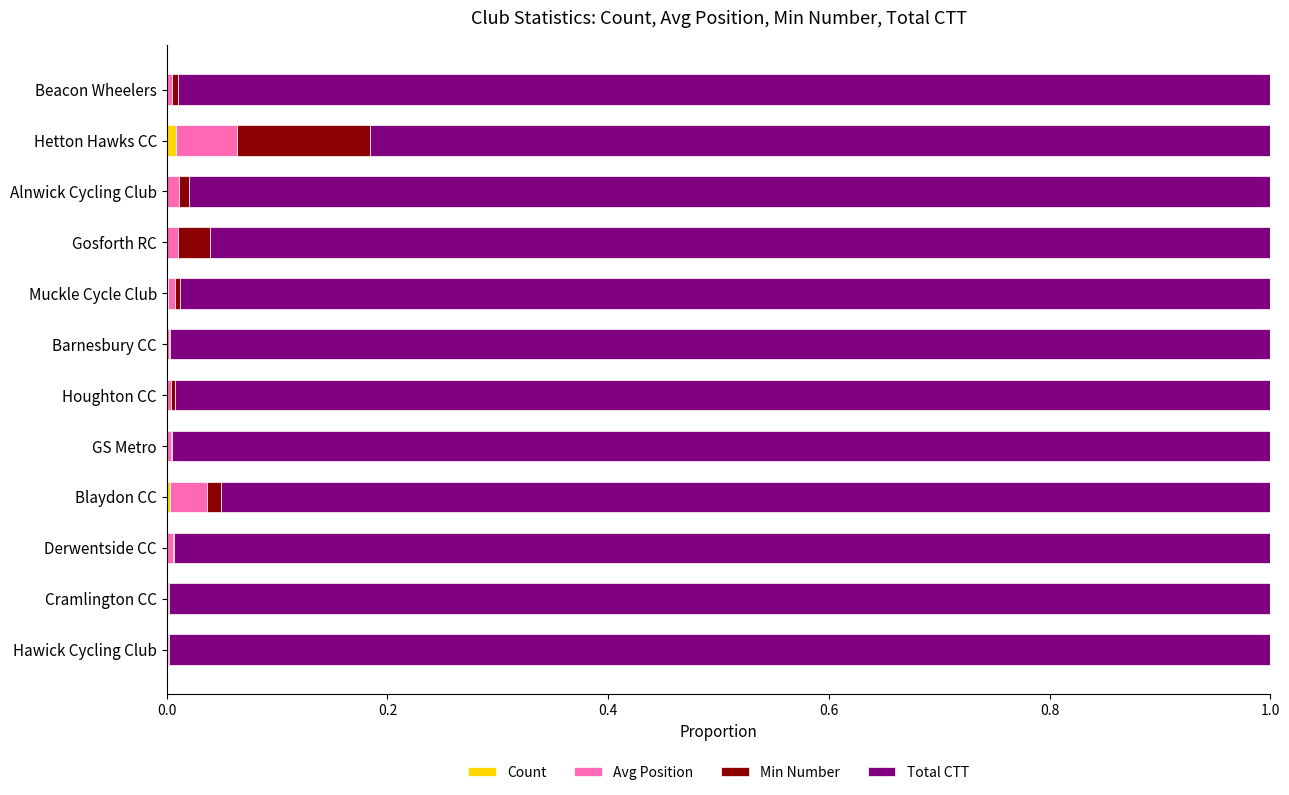

How many categories are shown in the chart?

12